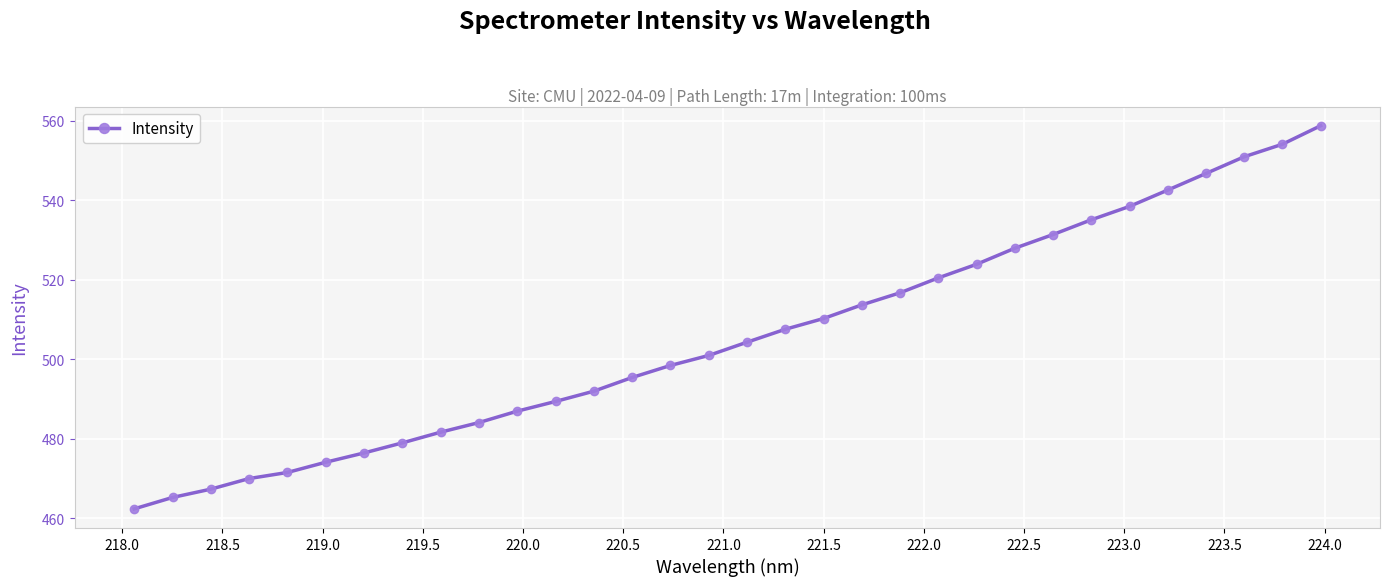

What is the greatest value displayed?

558.7